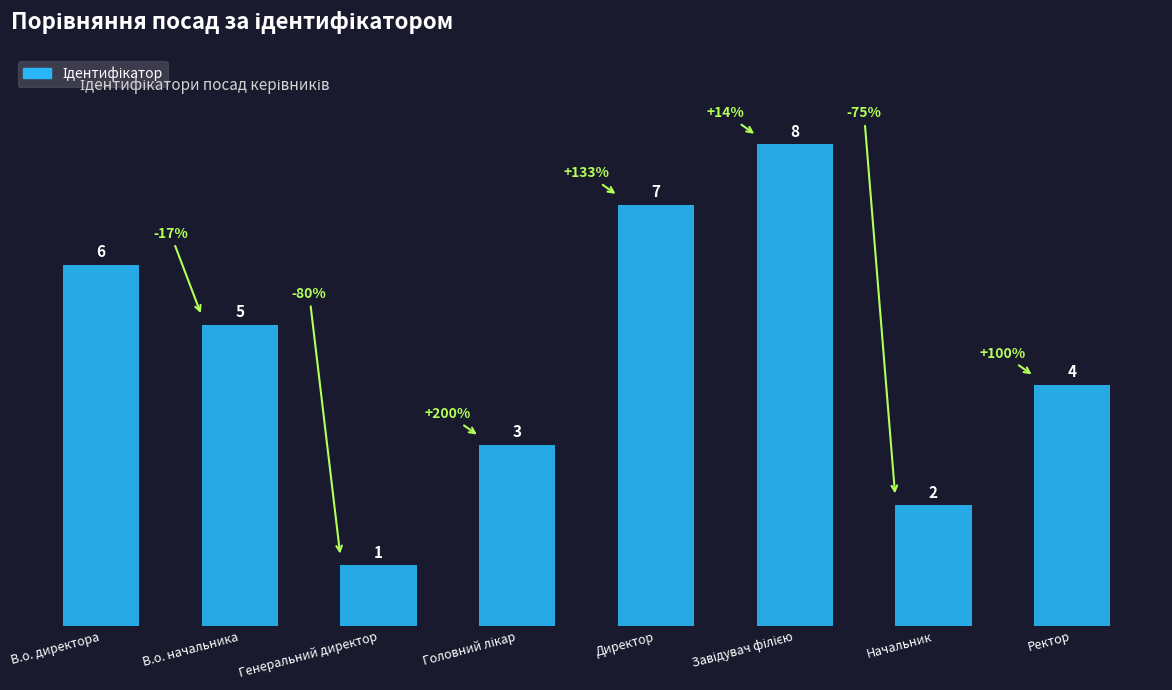

Count the values in the range 3 to 7.

5